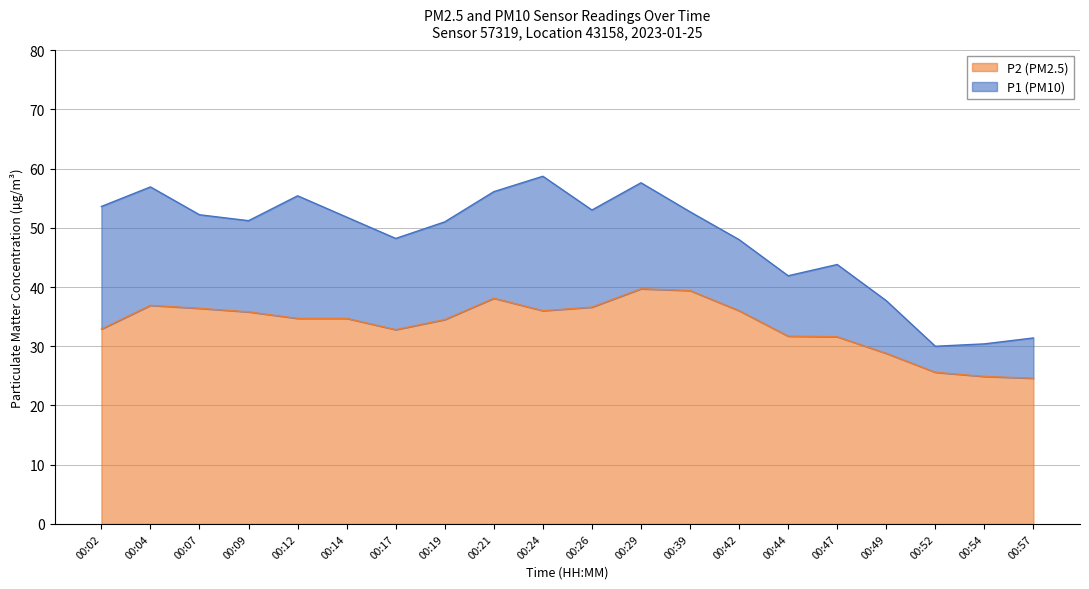

The value of P1 at 00:29 is 57.6. True or false?

True